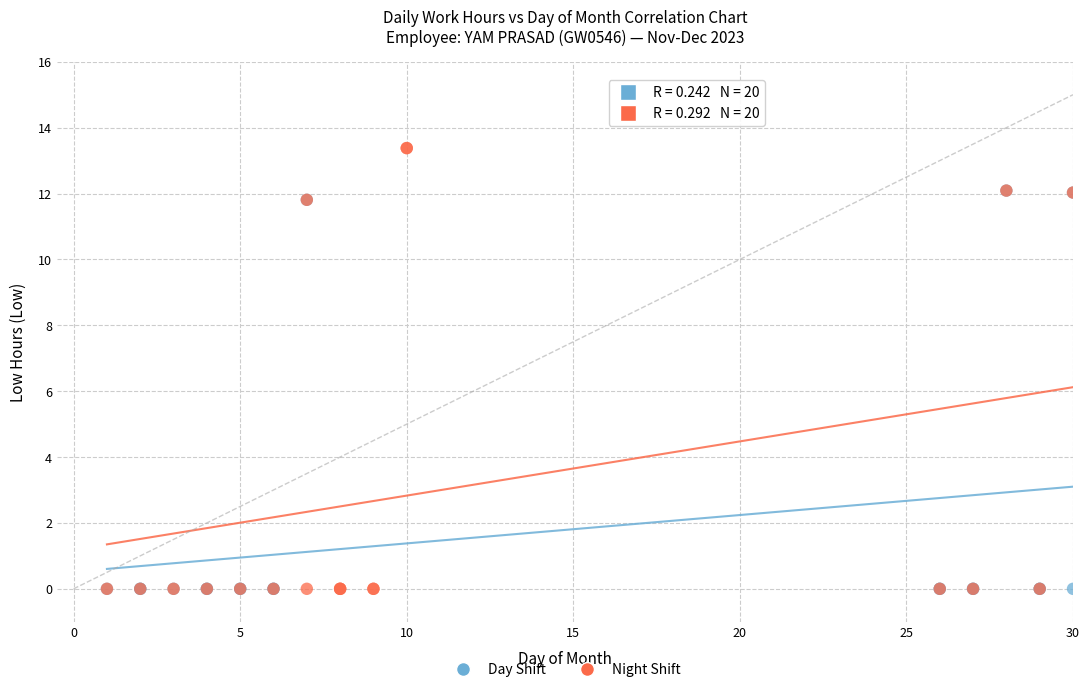

Which series reaches the maximum Y coordinate?

Night Shift